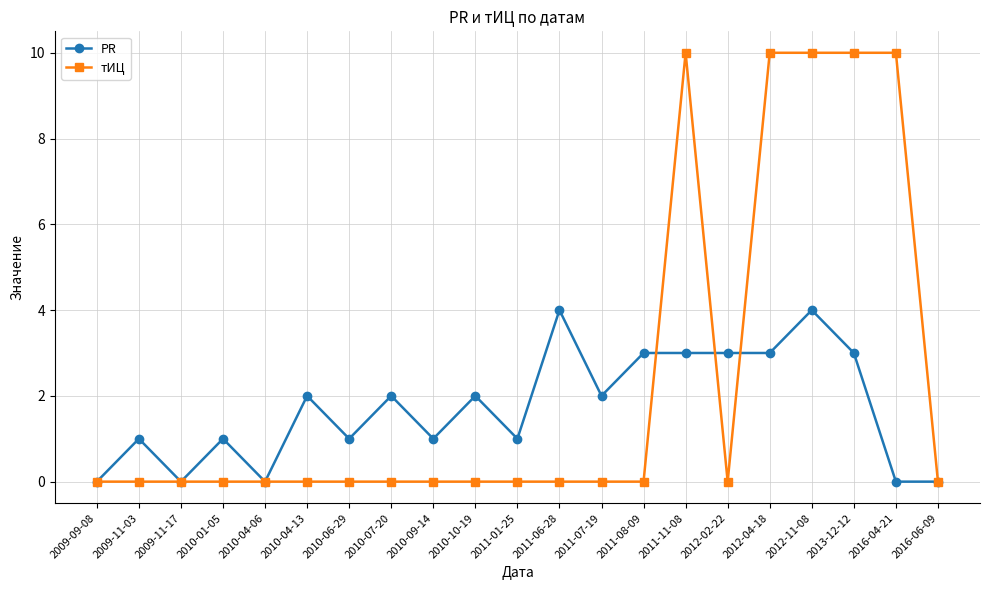

What is the spread (max minus min) of values at 2012-02-22?

3